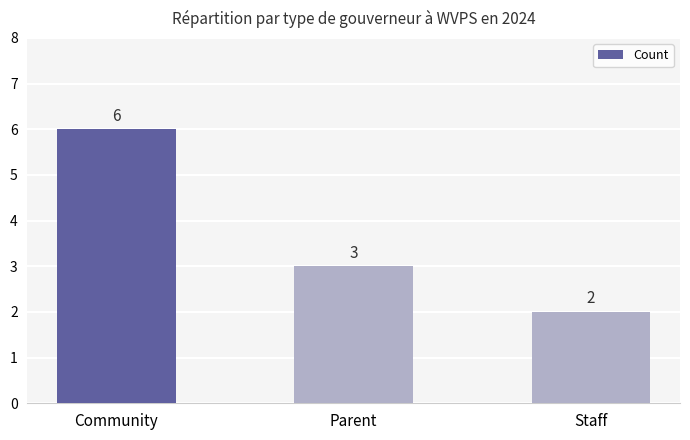

Reading right to left, transcribe all the data shown in this chart.

Staff=2	Parent=3	Community=6